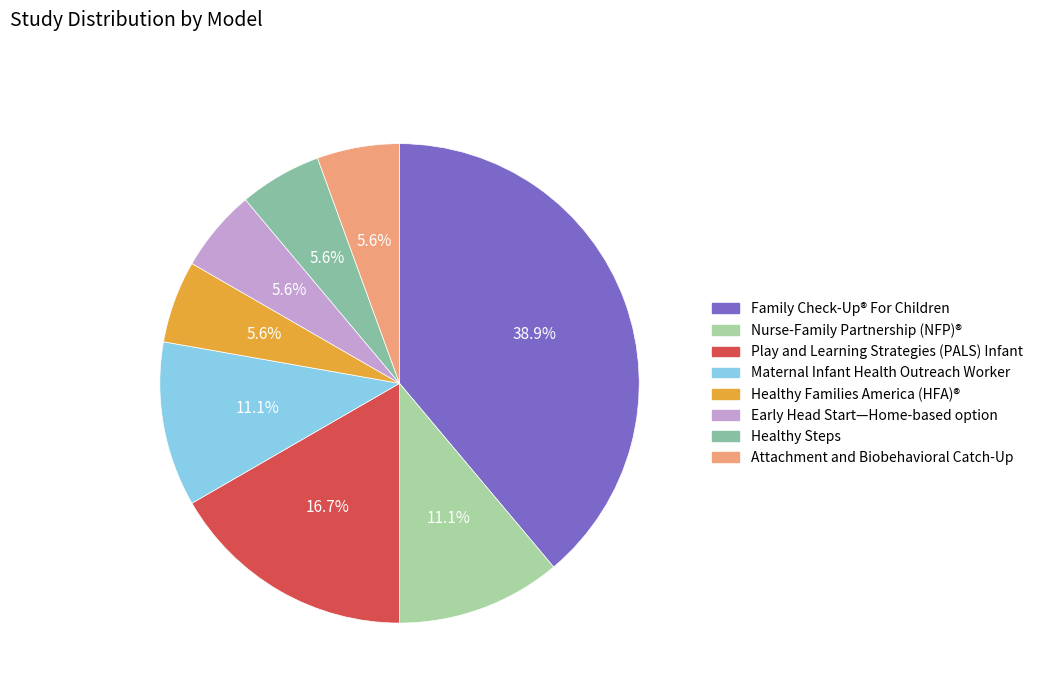

Combined, what portion of the pie is Healthy Families America (HFA)® and Maternal Infant Health Outreach Worker?

16.7%